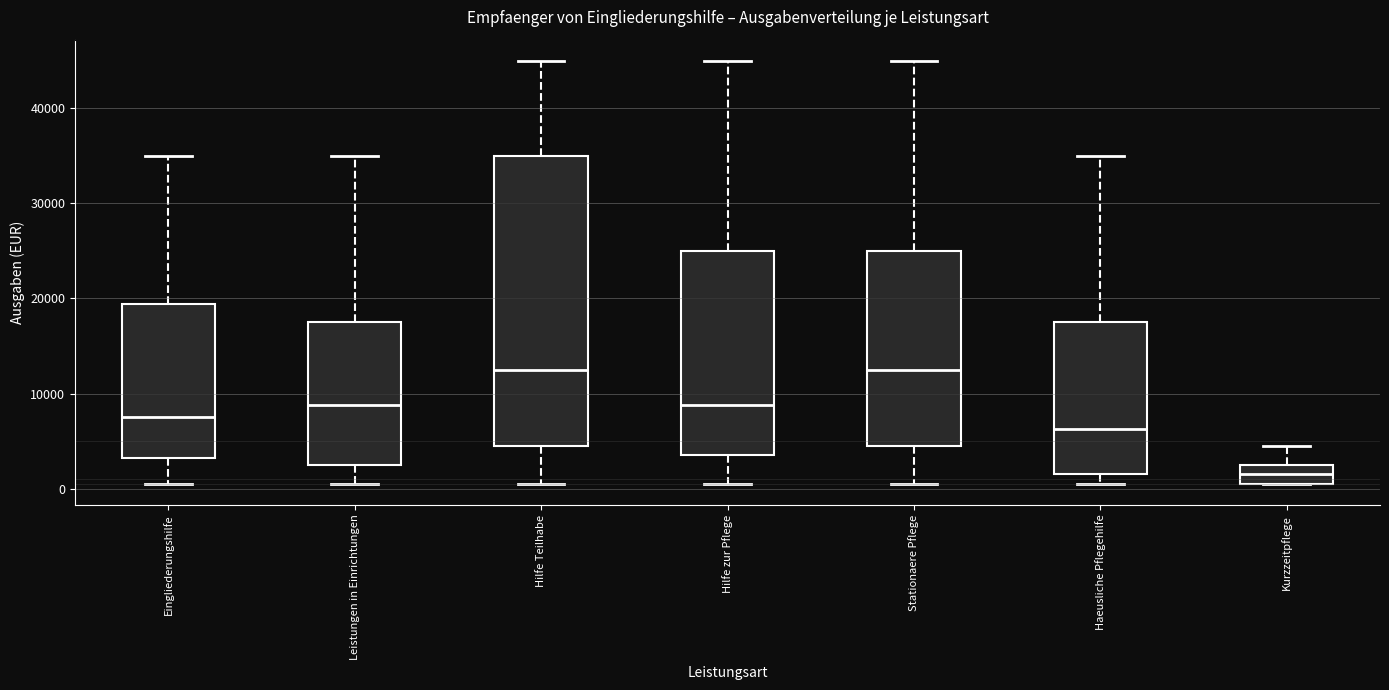

Reading left to right, read every box against the y-axis: the position of its median line, the range the box covers, and the ends of its whiskers. The values are not printed on the chart, so give them approximately, as read against the axis.

Eingliederungshilfe: median 8000, box 3000 to 19000, whiskers 1000 to 35000
Leistungen in Einrichtungen: median 9000, box 3000 to 18000, whiskers 1000 to 35000
Hilfe Teilhabe: median 13000, box 5000 to 35000, whiskers 1000 to 45000
Hilfe zur Pflege: median 9000, box 4000 to 25000, whiskers 1000 to 45000
Stationaere Pflege: median 13000, box 5000 to 25000, whiskers 1000 to 45000
Haeusliche Pflegehilfe: median 6000, box 2000 to 18000, whiskers 1000 to 35000
Kurzzeitpflege: median 2000, box 1000 to 3000, whiskers 1000 to 5000